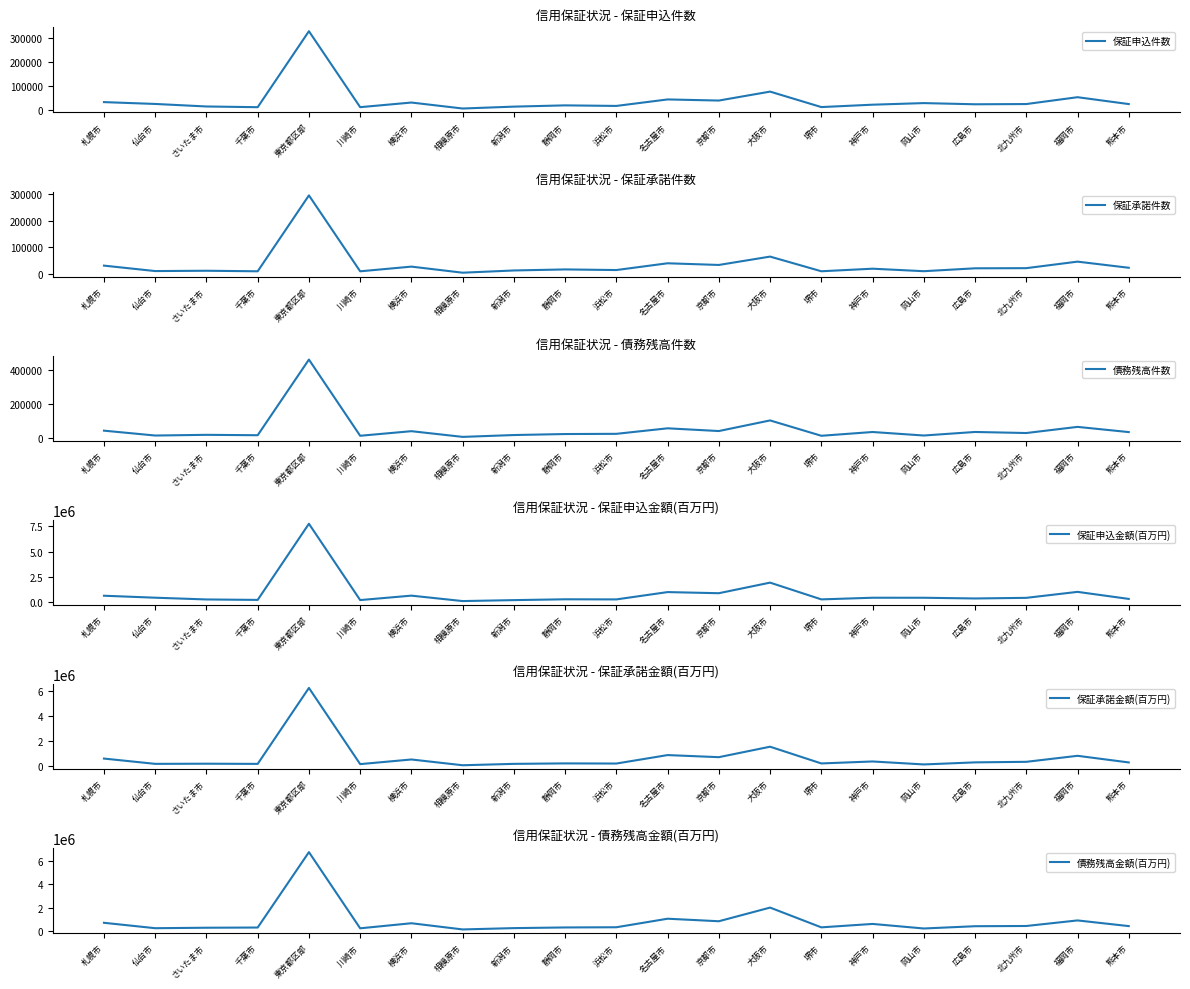

True or false: 保証申込件数 has a value of 12619 at 北九州市.

False